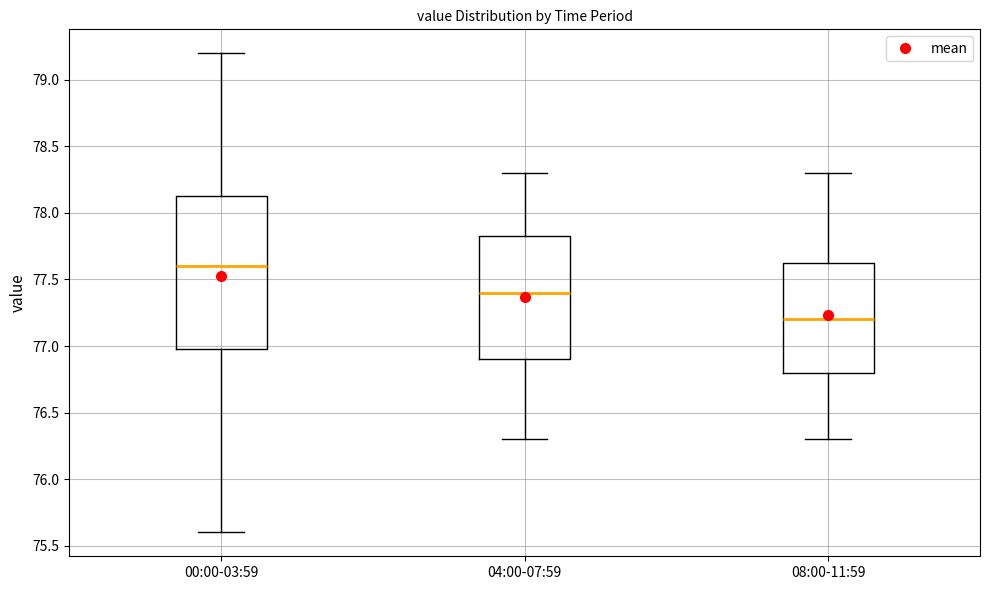

Where is the upper edge of the box for 00:00-03:59 on the y-axis? The values are not printed on the chart, so give them approximately, as read against the axis.

78.15